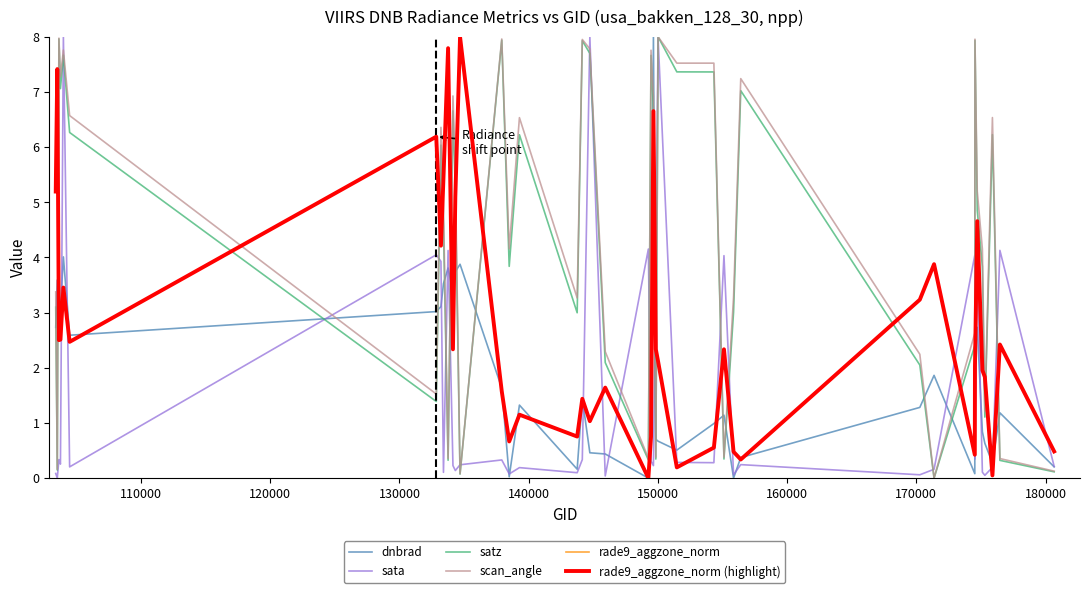

Is this an area chart (filled region under the line)?

No